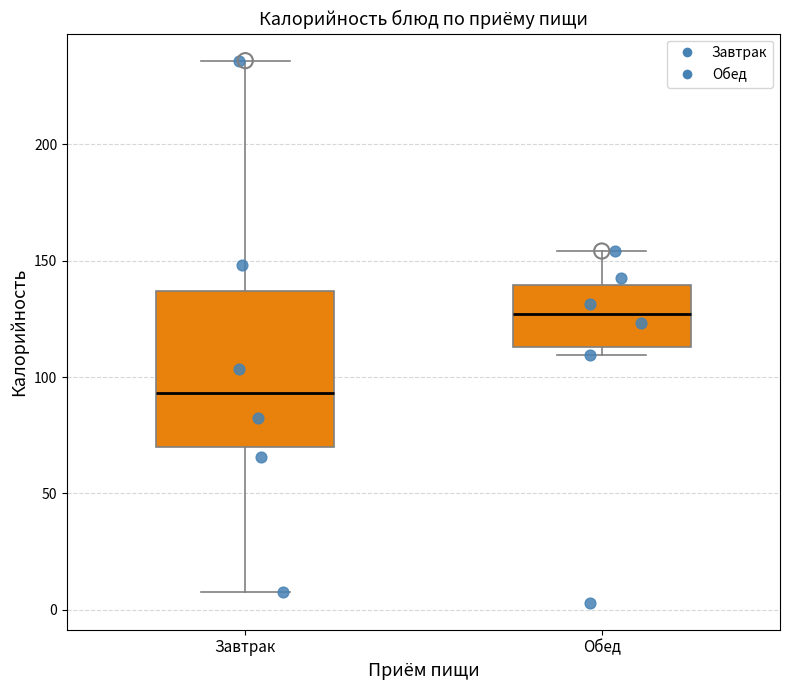

Which box is the tallest, from its lower edge to its upper edge?

Завтрак